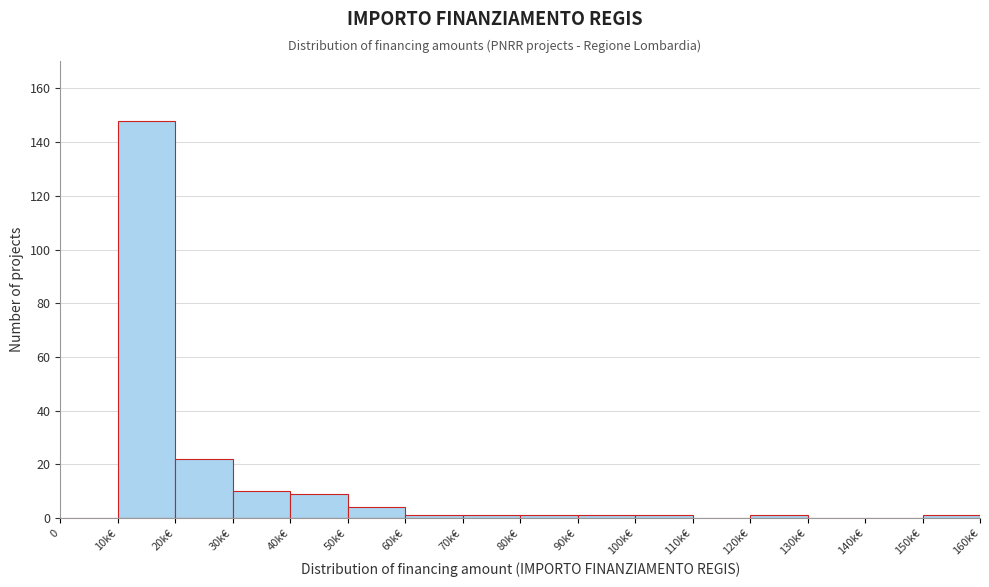

Reading right to left, extract all data points from this chart.

150k€=1	140k€=0	130k€=0	120k€=1	110k€=0	100k€=1	90k€=1	80k€=1	70k€=1	60k€=1	50k€=4	40k€=9	30k€=10	20k€=22	10k€=148	0=0